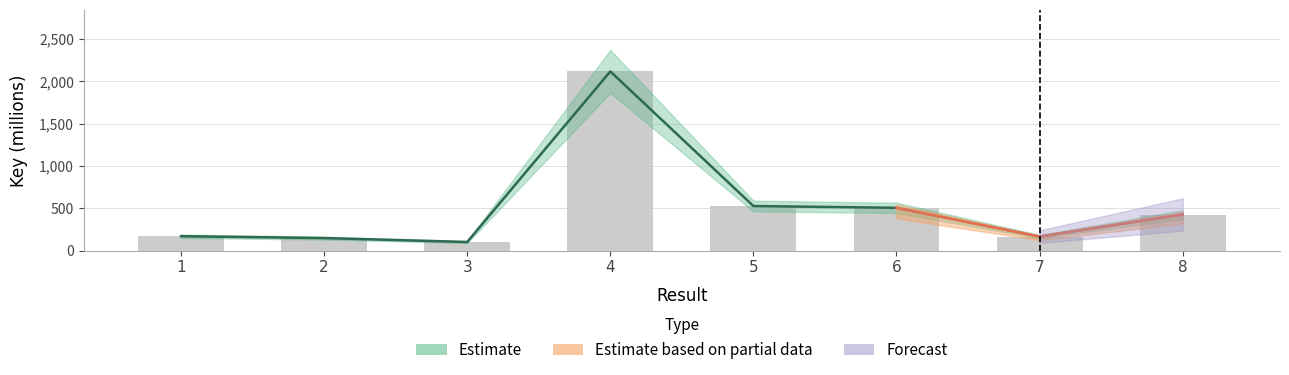

List the labels in order of value, smallest first.

3, 2, 7, 1, 8, 6, 5, 4